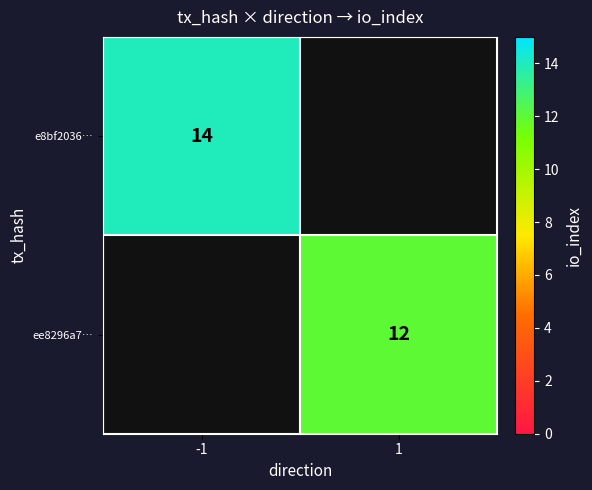

True or false: ee8296a7… has a value of 5 at 1.

False